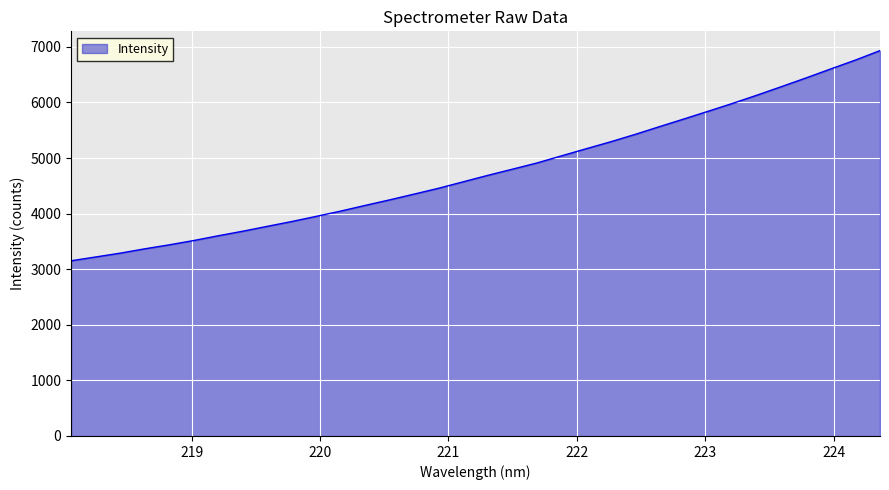

What is the maximum value shown in the chart?

6933.1